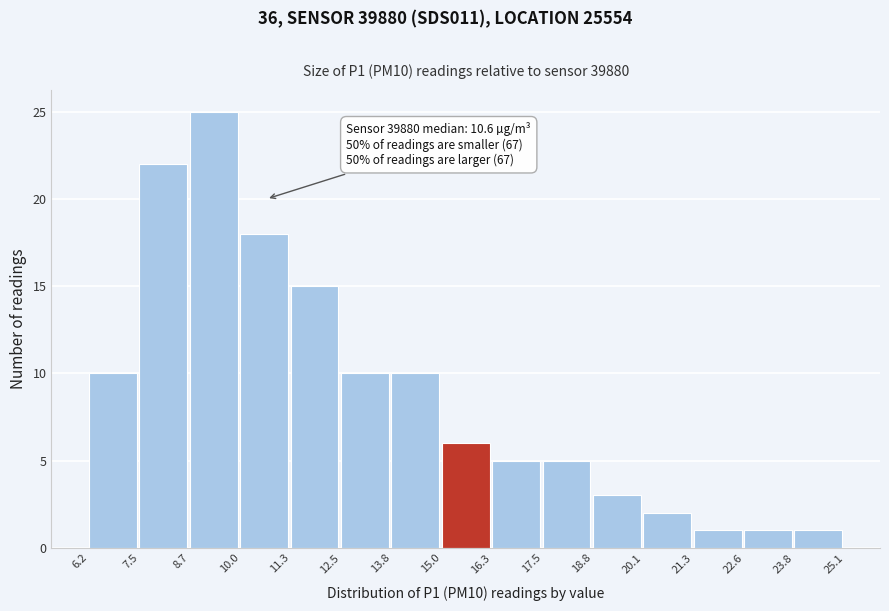

Over which range of the x-axis is the bar tallest?

8.7 to 10.0